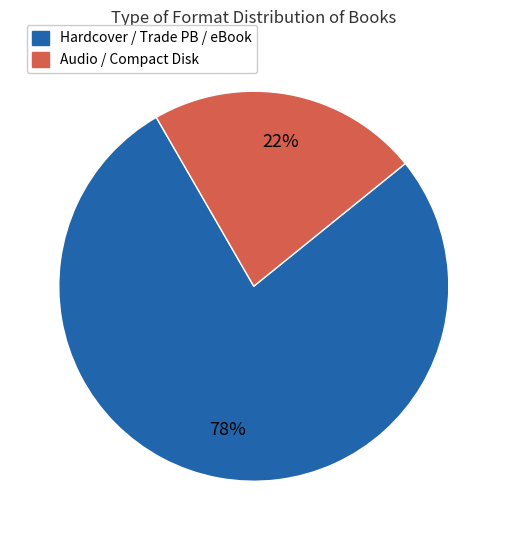

How many segments does this pie chart have?

2